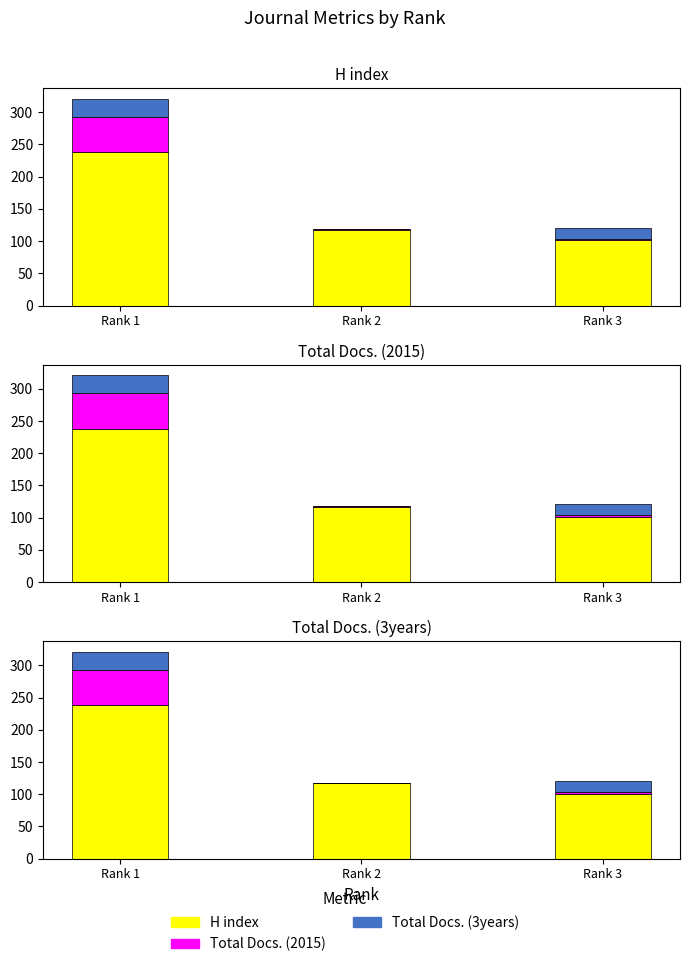

What is the average value of the Total Docs. (2015) series?

20